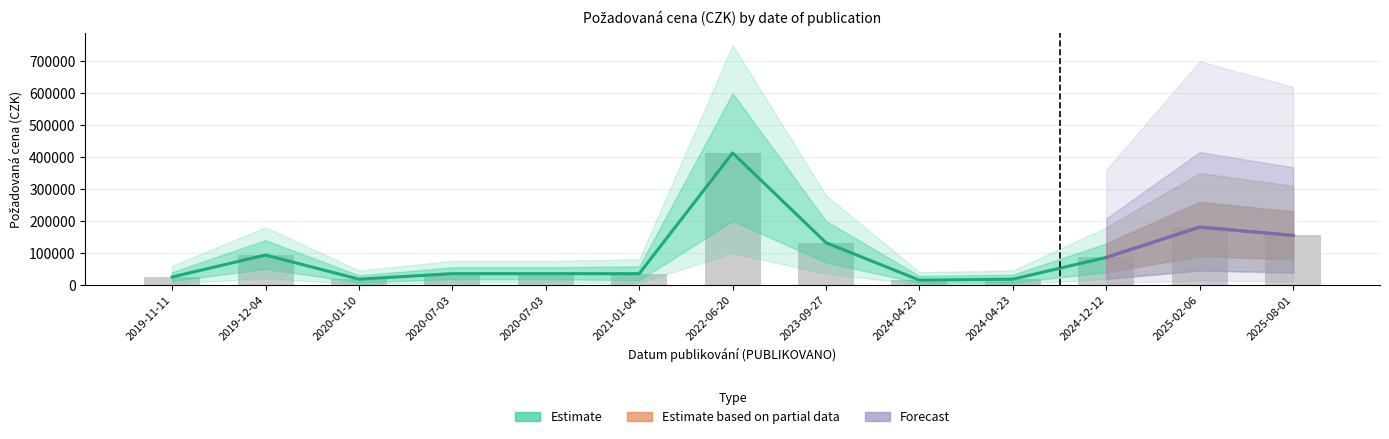

List the labels in order of value, smallest first.

2024-04-23, 2020-01-10, 2024-04-23, 2019-11-11, 2021-01-04, 2020-07-03, 2020-07-03, 2024-12-12, 2019-12-04, 2023-09-27, 2025-08-01, 2025-02-06, 2022-06-20